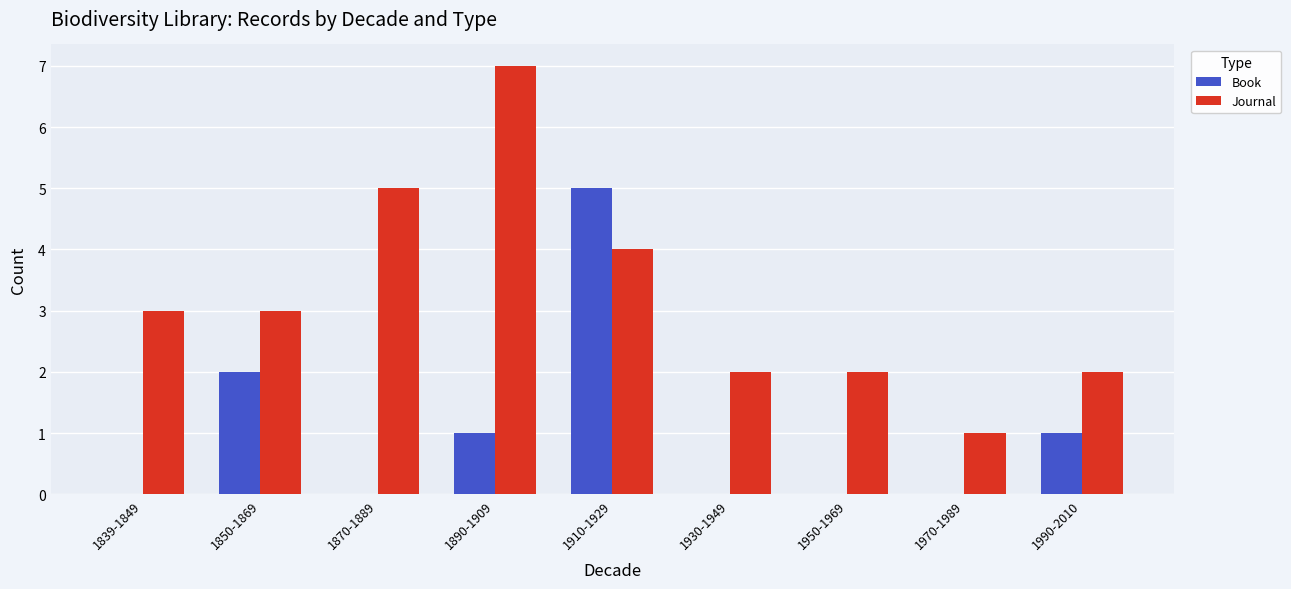

What is the highest value of the Book series?

5